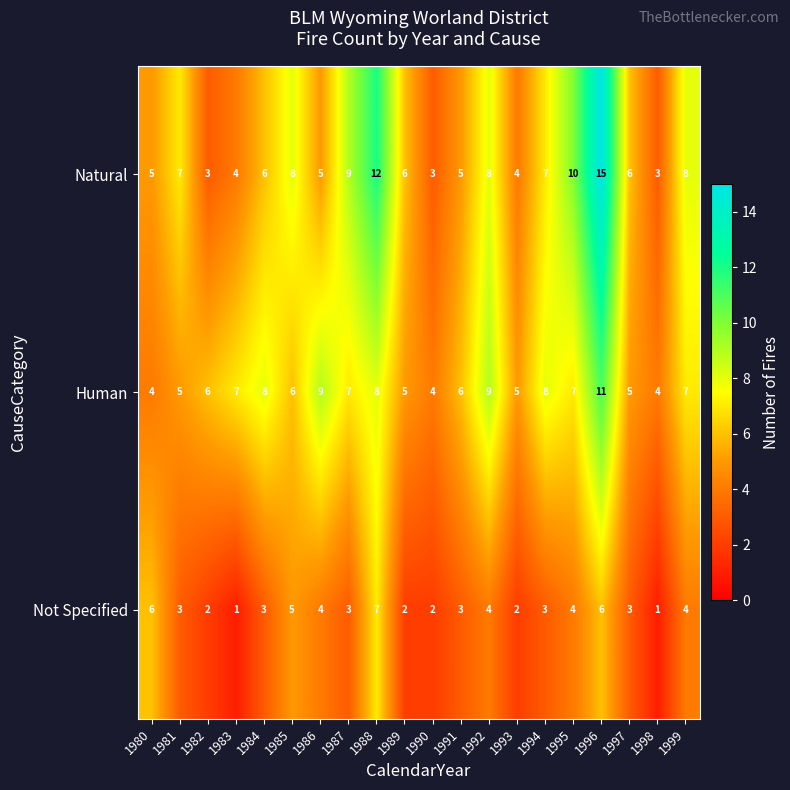

What is the difference between the second highest and second lowest values in the Not Specified series?

5